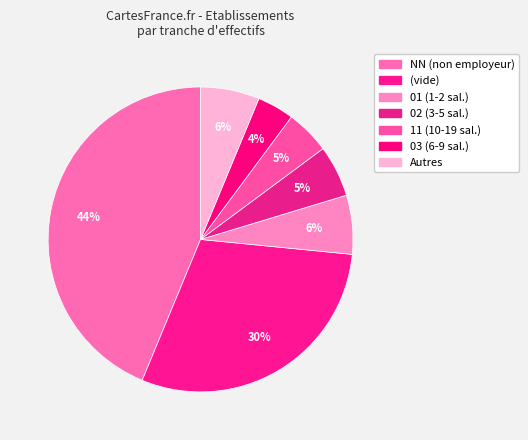

How many slices are in this pie chart?

7